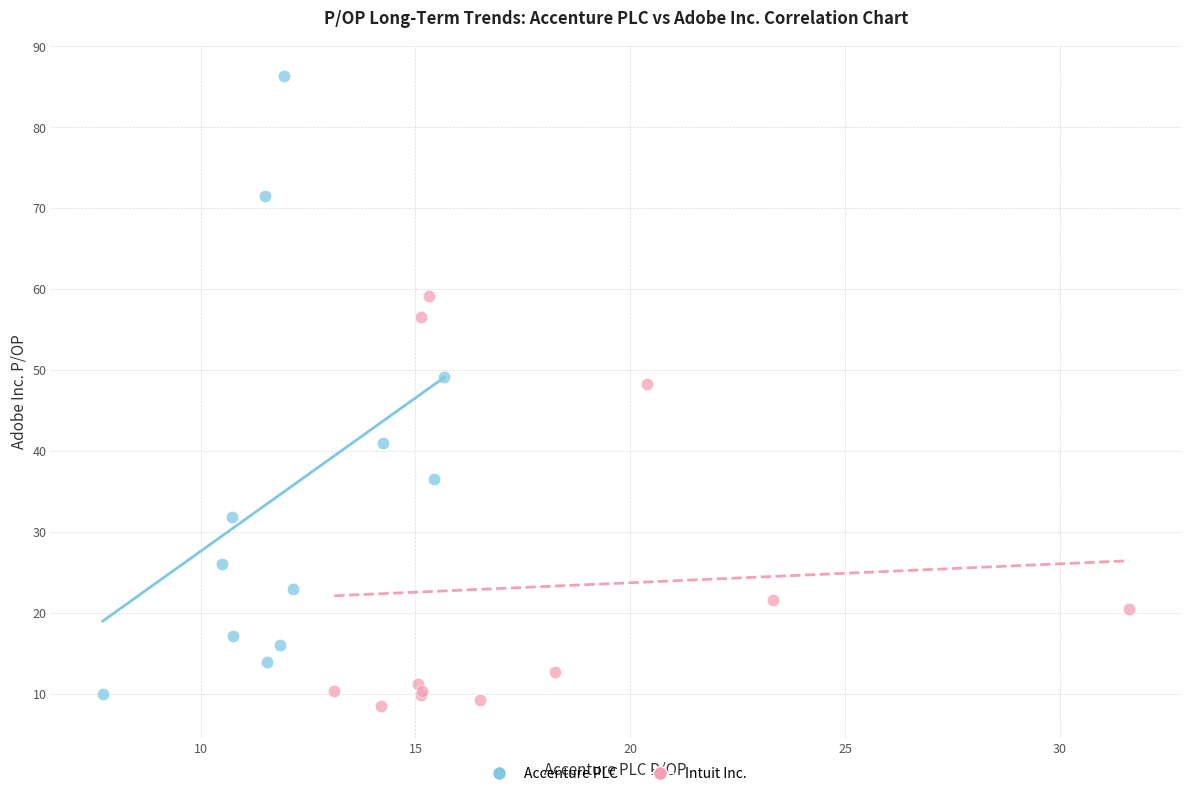

Which series contains the highest Y value?

Accenture PLC